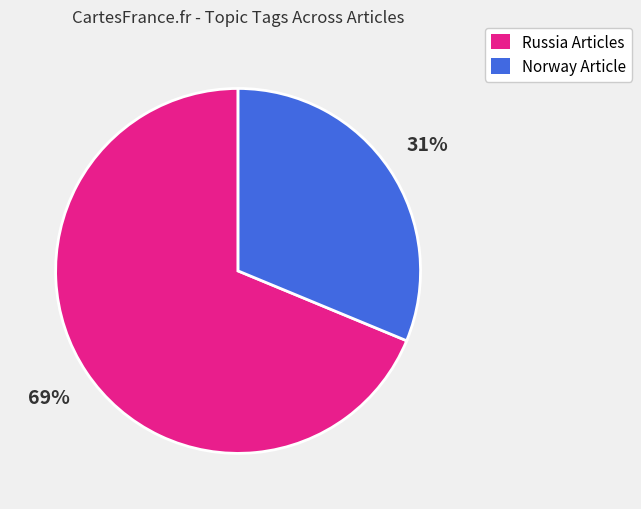

What is the ratio of the value at Russia Articles to the value at Norway Article?

2.2